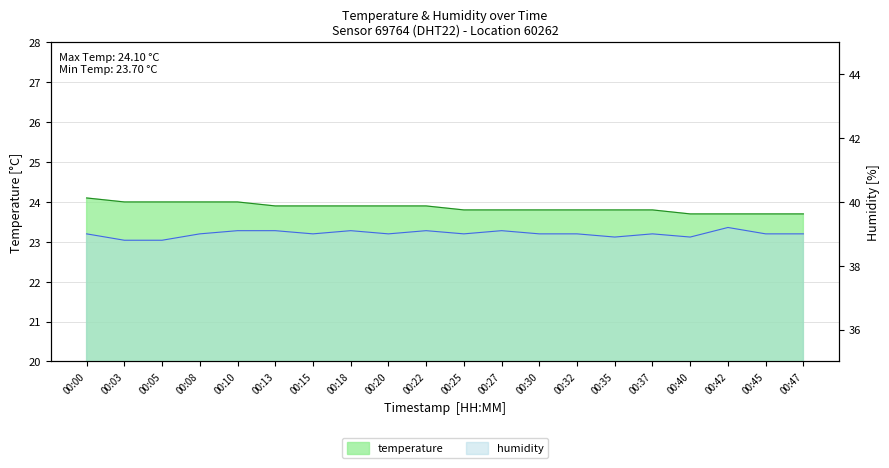

What is the value of the temperature point at the 3rd from the left?

24.0